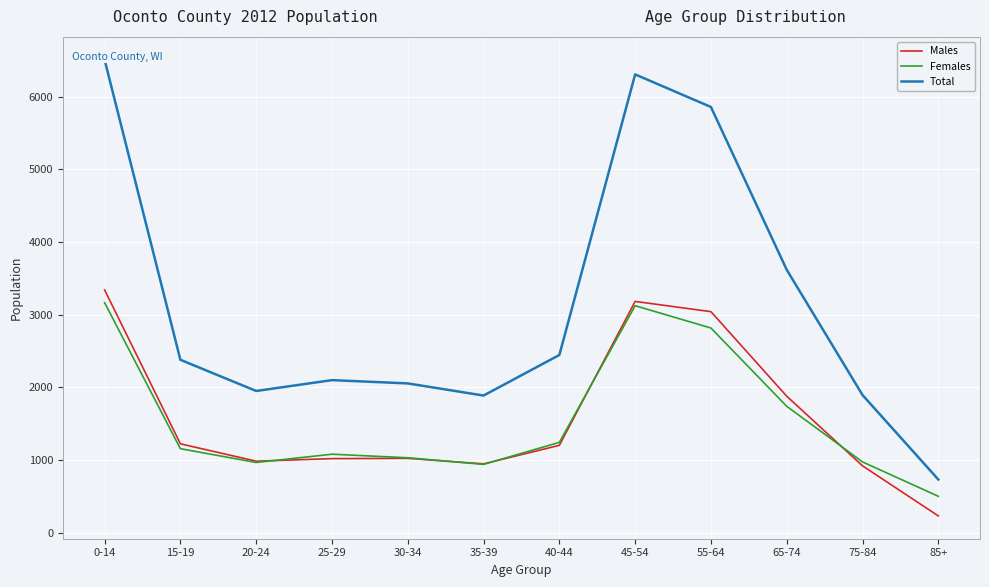

Between which two adjacent categories do Females and Males first intersect?

20-24 and 25-29